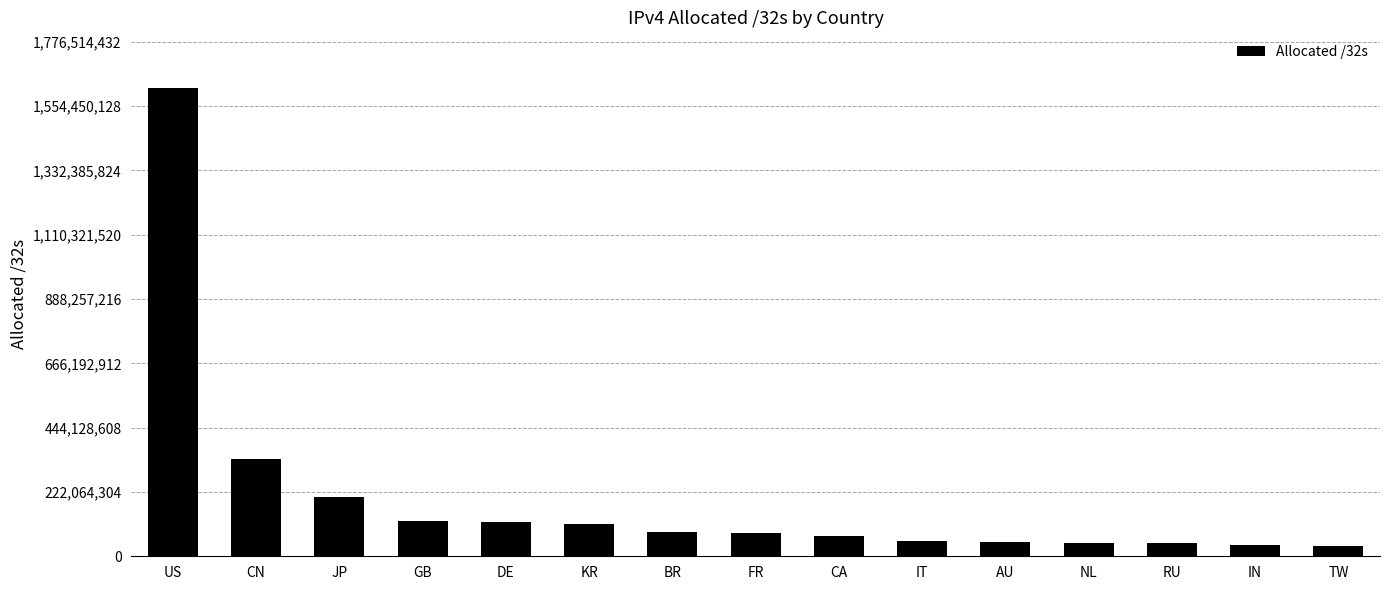

What is the difference between the maximum and minimum values?

1579522304